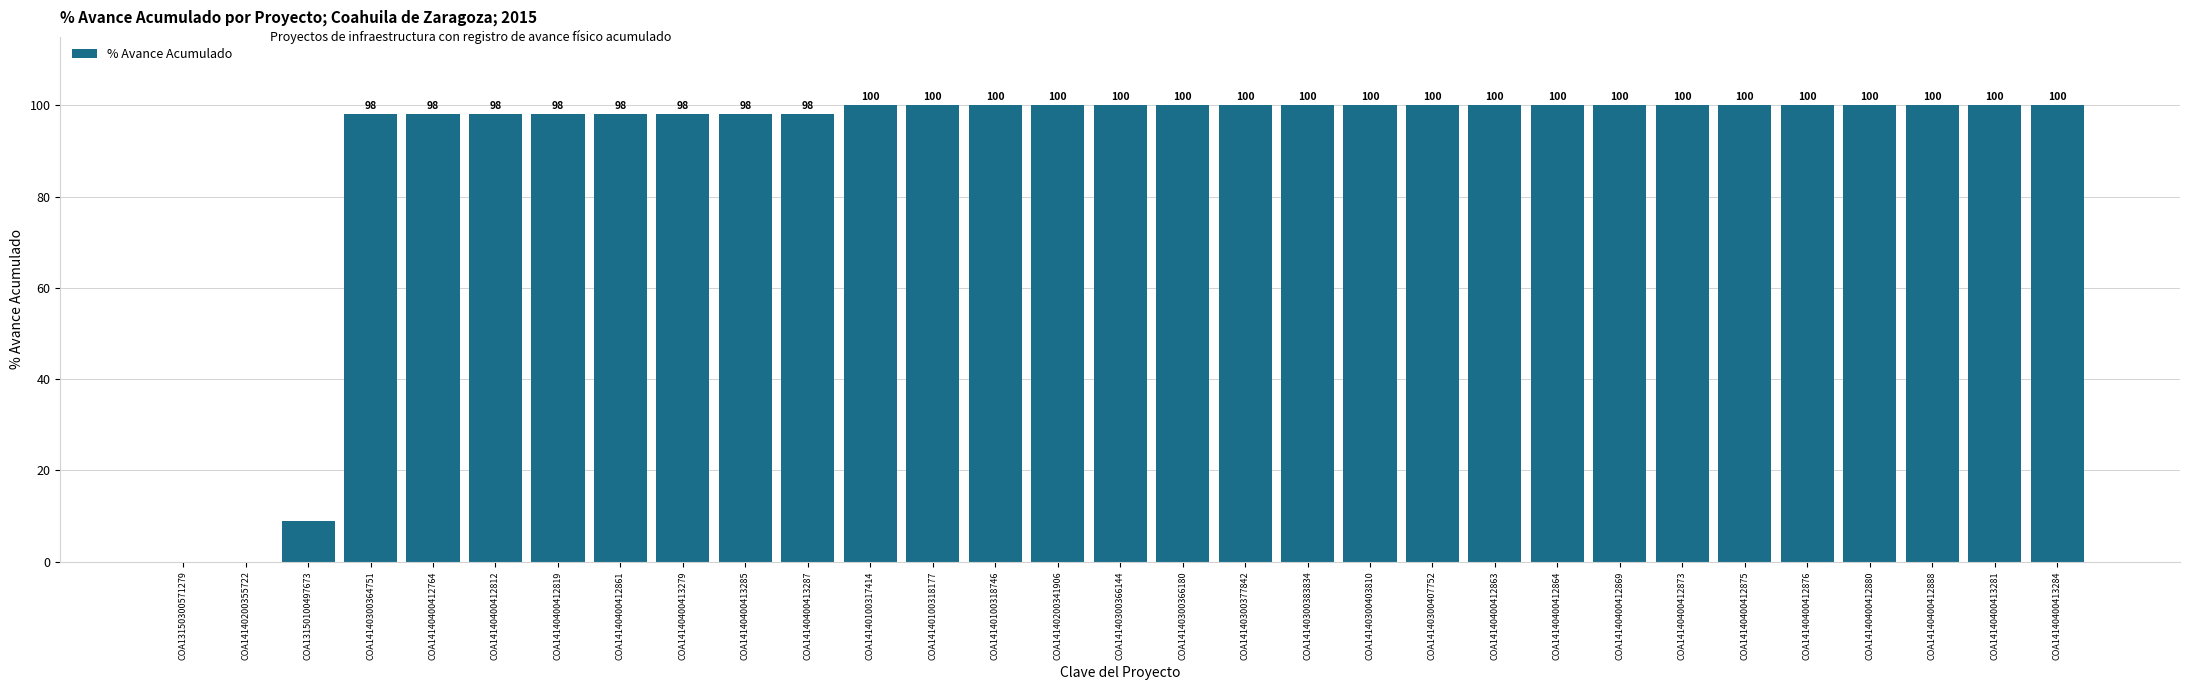

What is the ratio of the value at COA14140100318746 to the value at COA14140300377842?

1.0